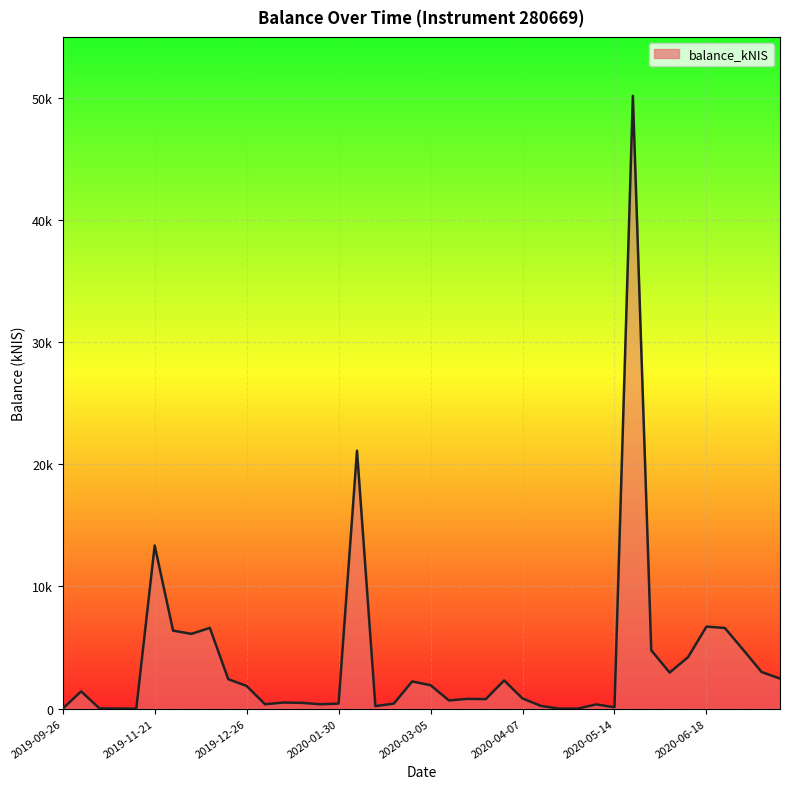

True or false: the data has more than 0 interior local peaks.

True